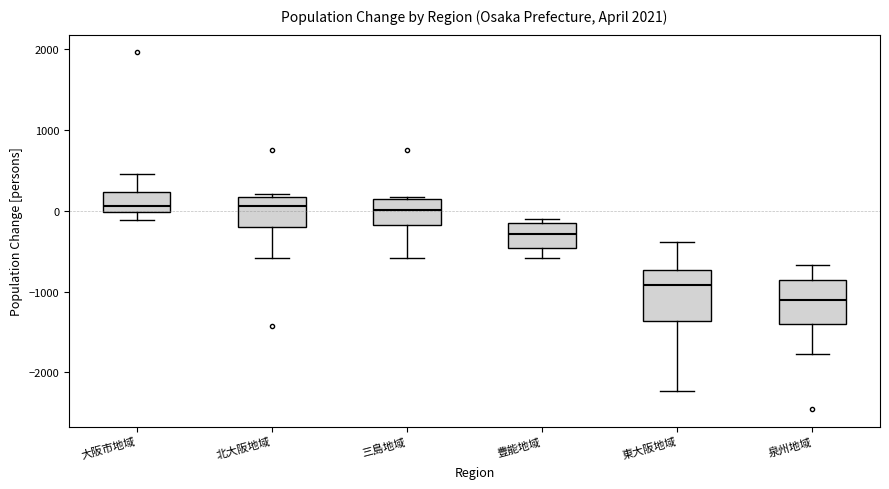

Where does the lower whisker of the box for 三島地域 end on the y-axis? The values are not printed on the chart, so give them approximately, as read against the axis.

-600